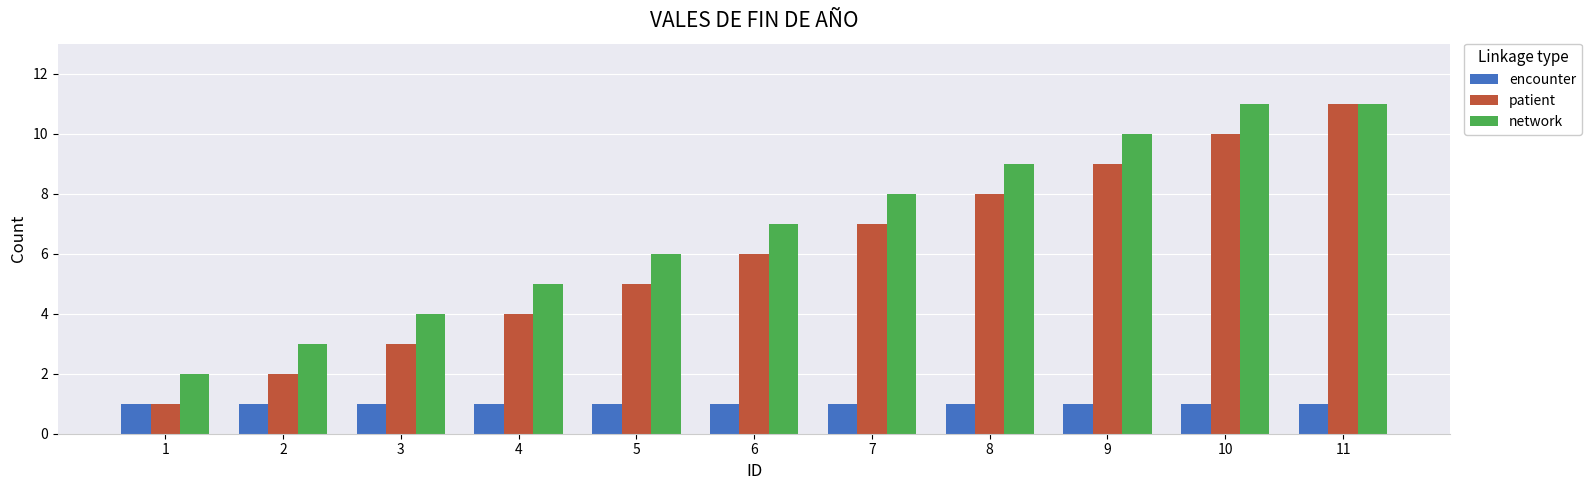

Which series has the widest spread of values?

patient